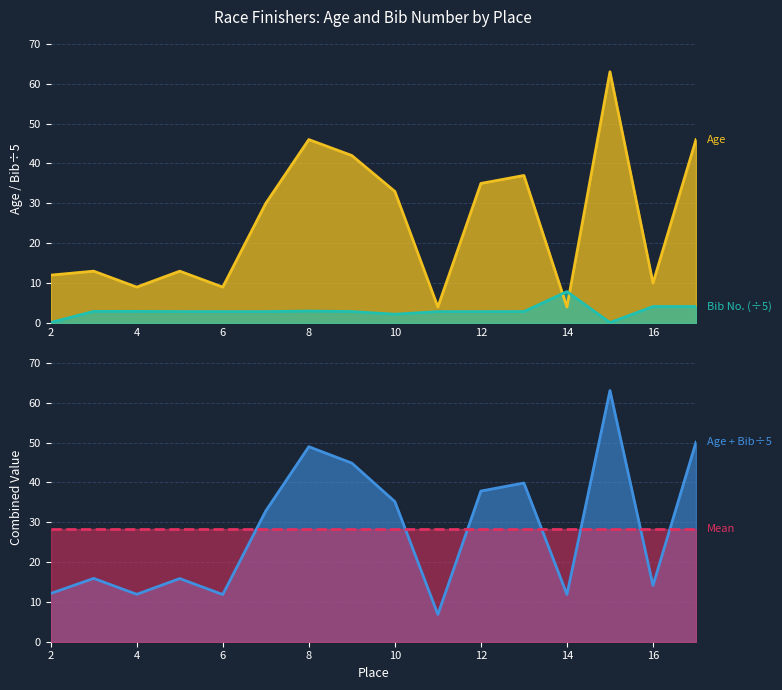

Reading left to right, transcribe all the data shown in this chart.

Age: 12.0	13.0	9.0	13.0	9.0	30.0	46.0	42.0	33.0	4.0	35.0	37.0	4.0	63.0	10.0	46.0
Bib (hundreds): 0.1	2.9	2.9	2.9	2.9	2.9	3.0	2.9	2.2	2.9	2.9	2.9	7.9	0.1	4.1	4.1